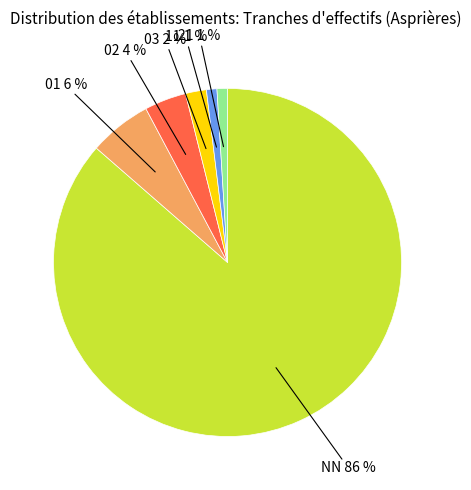

Is it true that 02 is 12% of the pie?

False